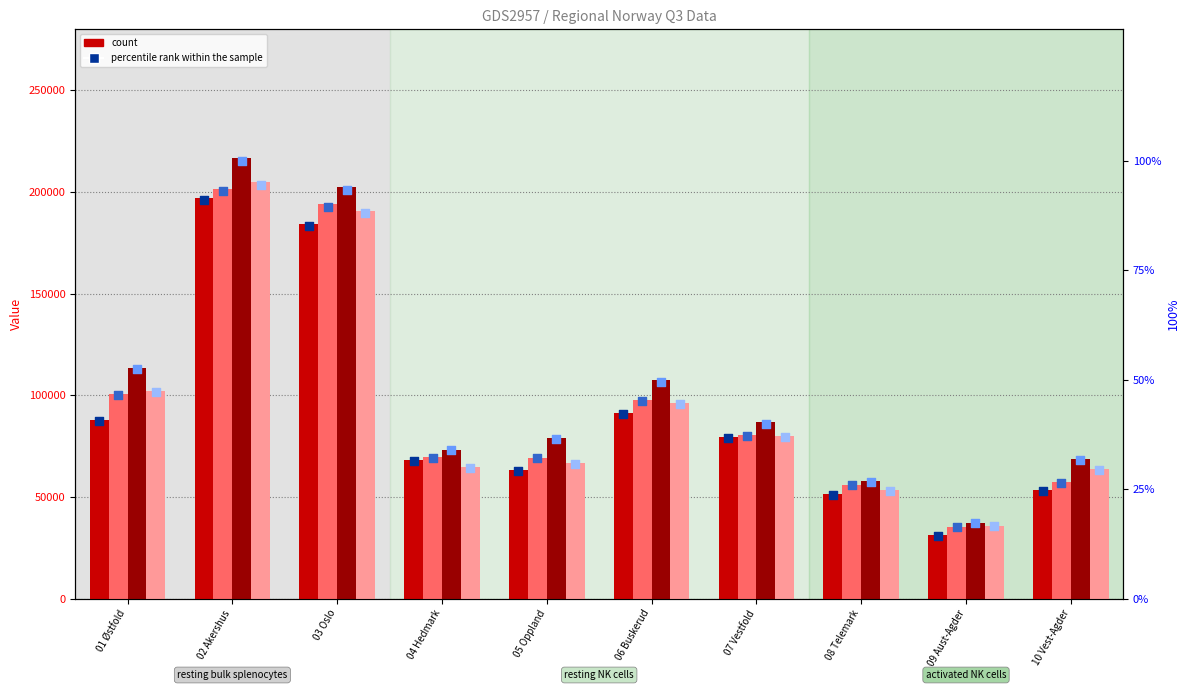

At which category is the sum across all series the highest?

02 Akershus